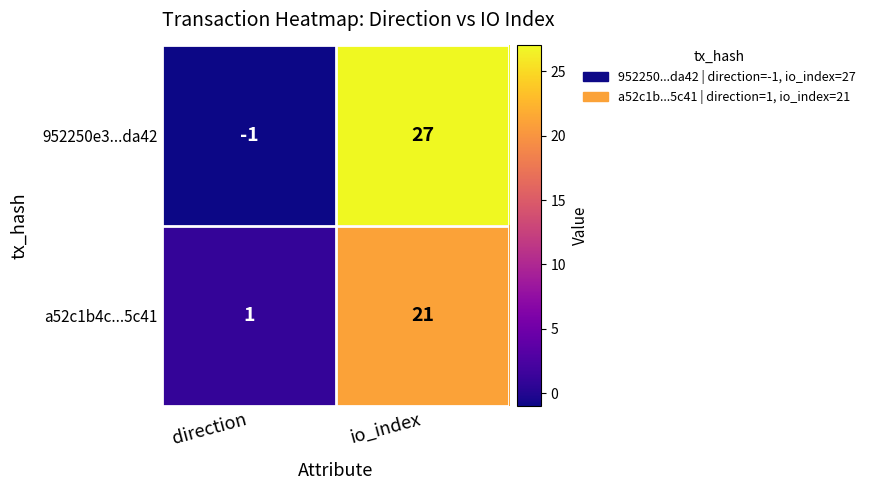

The 952250e3...da42 series shows 27 at io_index. True or false?

True